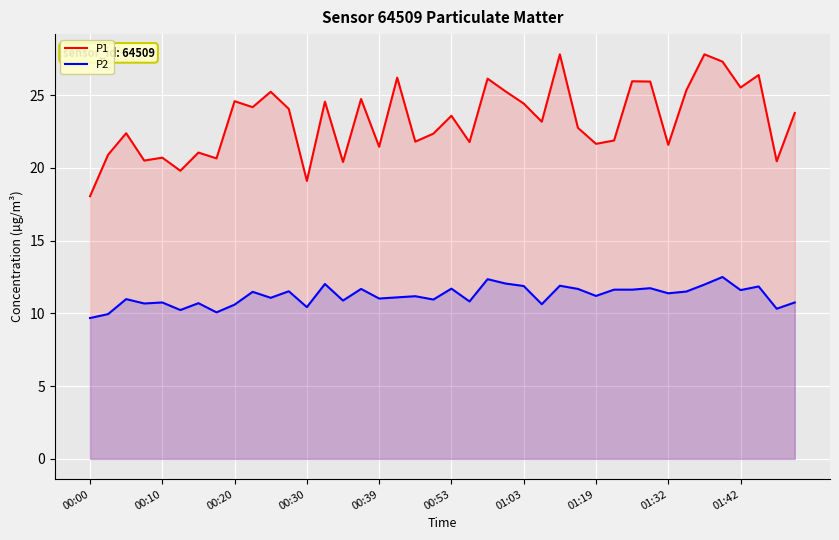

Is it true that P2 equals 11.1 at 17?

True